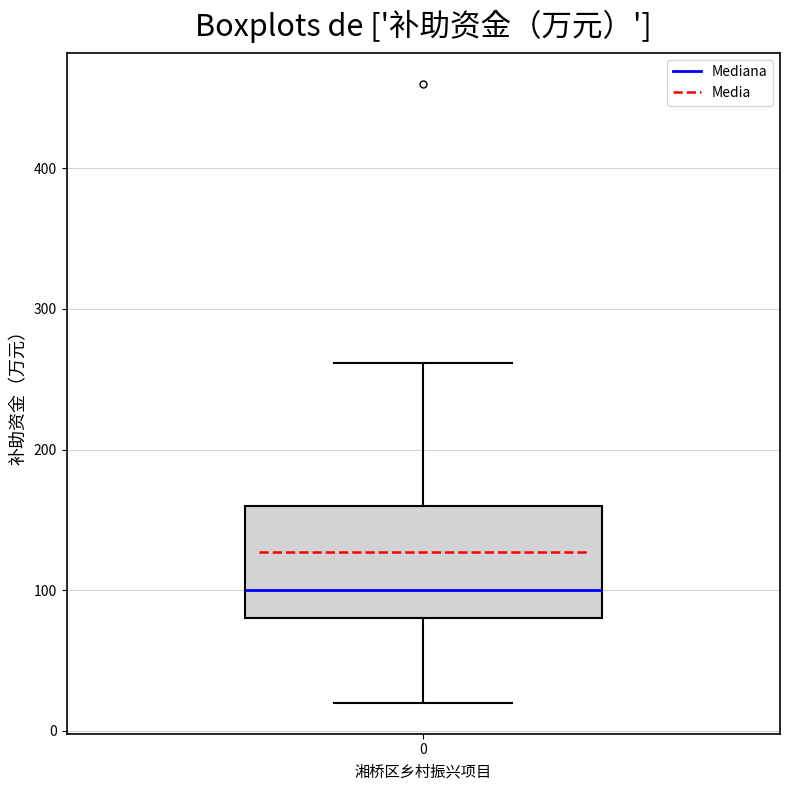

Where is the upper edge of the box at x = 0 on the y-axis? The values are not printed on the chart, so give them approximately, as read against the axis.

160